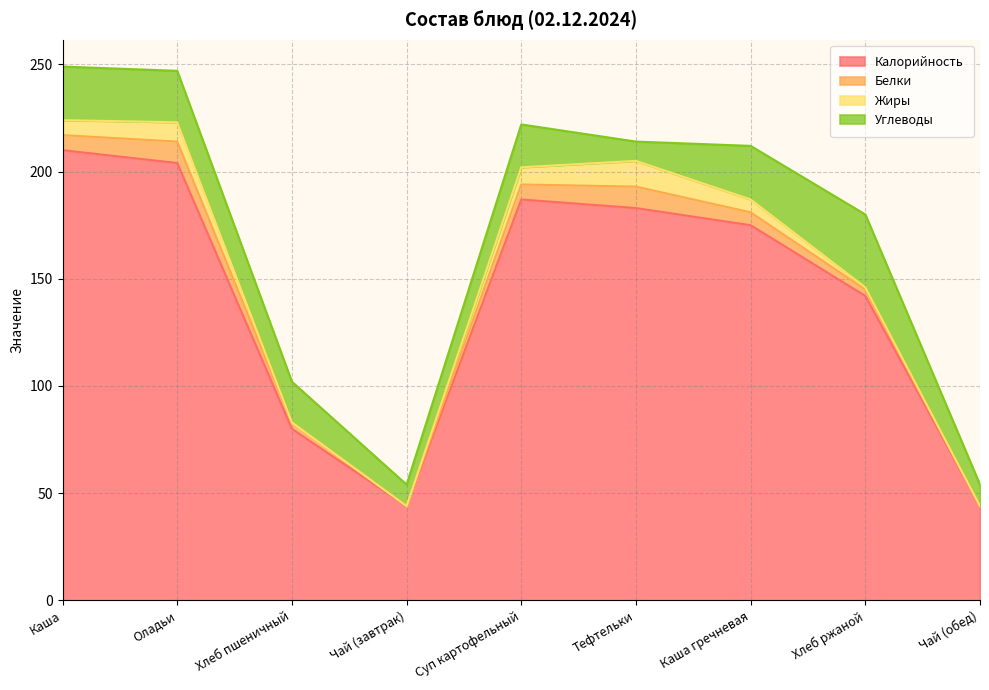

What position from the left is Хлеб ржаной?

8